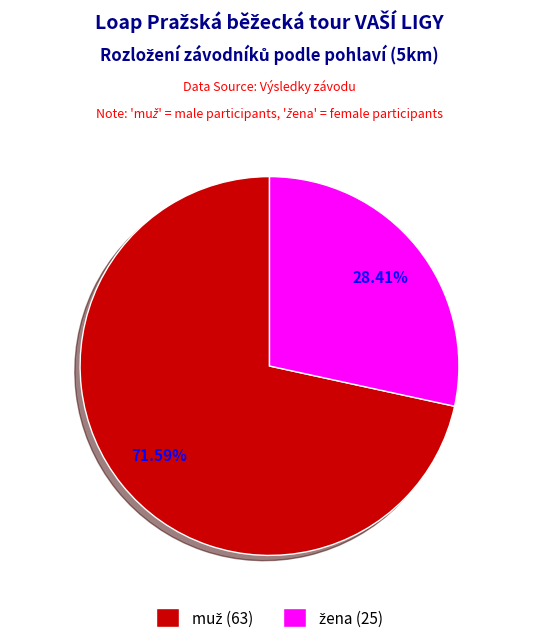

Does any single category account for the majority?

Yes